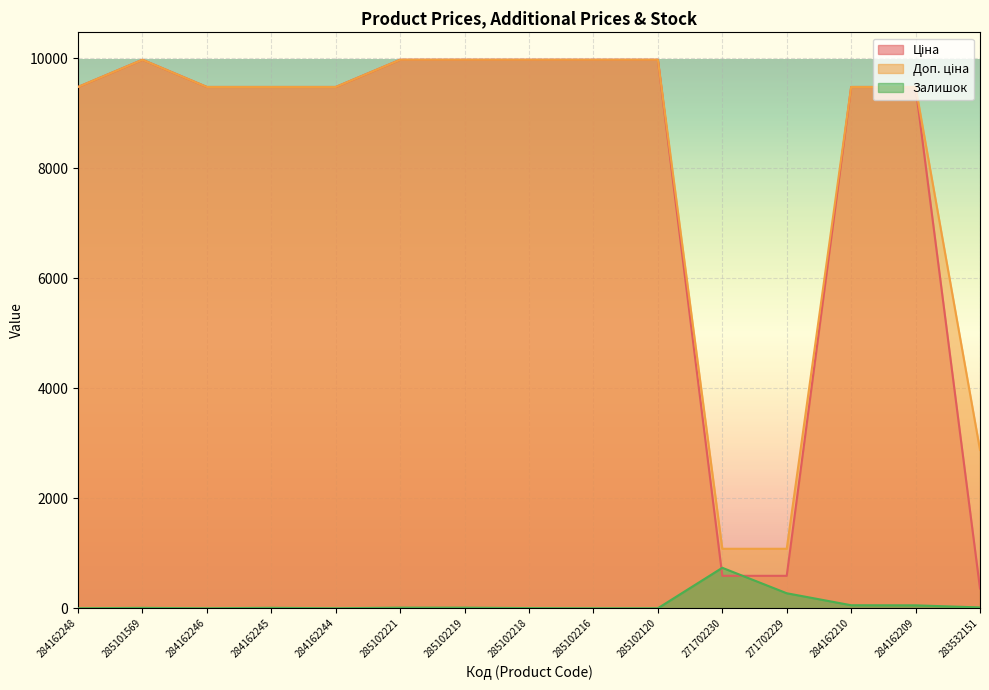

How many interior local peaks does the Доп. ціна series have?

1